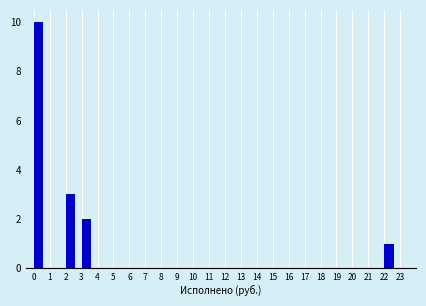

Over which range of the x-axis is the bar tallest?

0 to 1